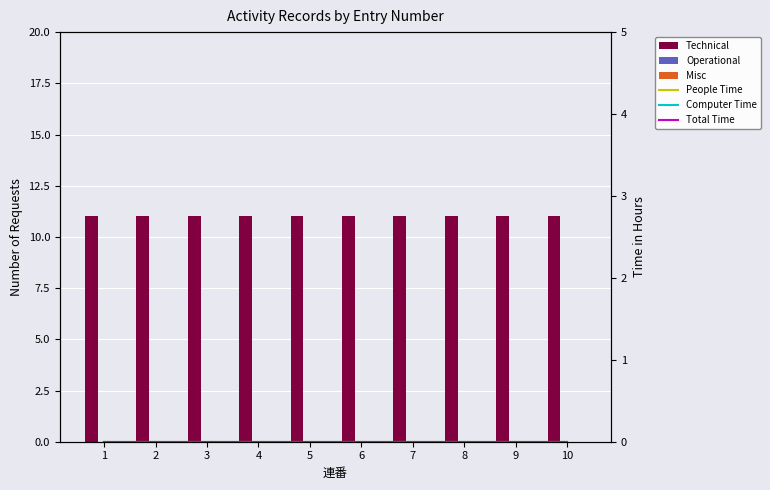

Reading right to left, what are all the values shown in this chart?

Technical: 11	11	11	11	11	11	11	11	11	11
Operational: 0	0	0	0	0	0	0	0	0	0
Misc: 0	0	0	0	0	0	0	0	0	0
People Time: 0	0	0	0	0	0	0	0	0	0
Computer Time: 0	0	0	0	0	0	0	0	0	0
Total Time: 0	0	0	0	0	0	0	0	0	0